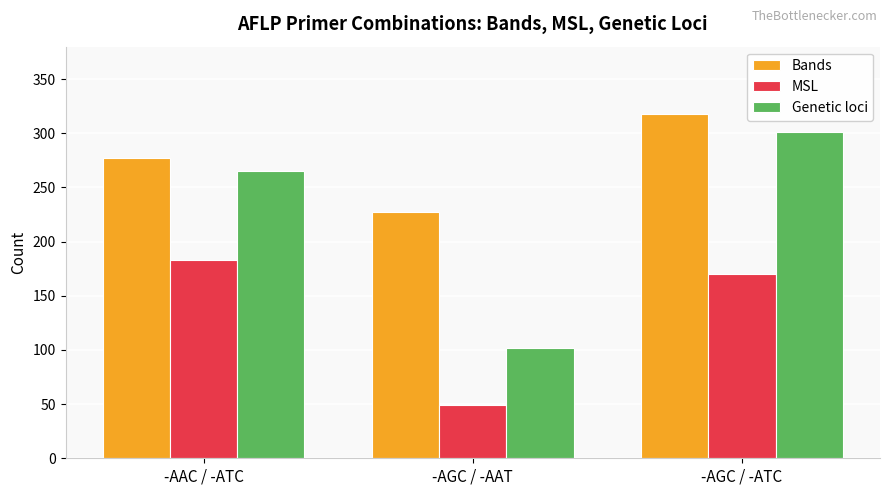

What is the total value across all series at -AAC / -ATC?

725